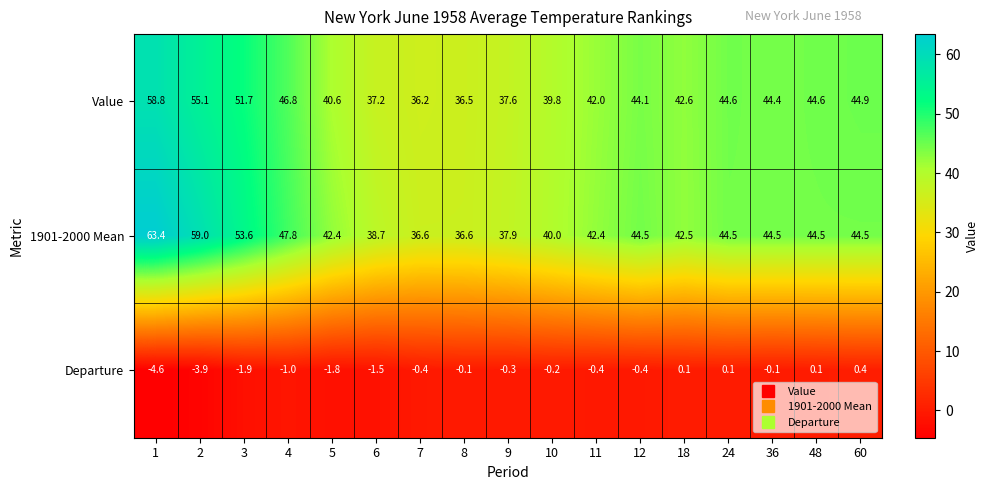

What is the average value of the Departure series?

-0.9